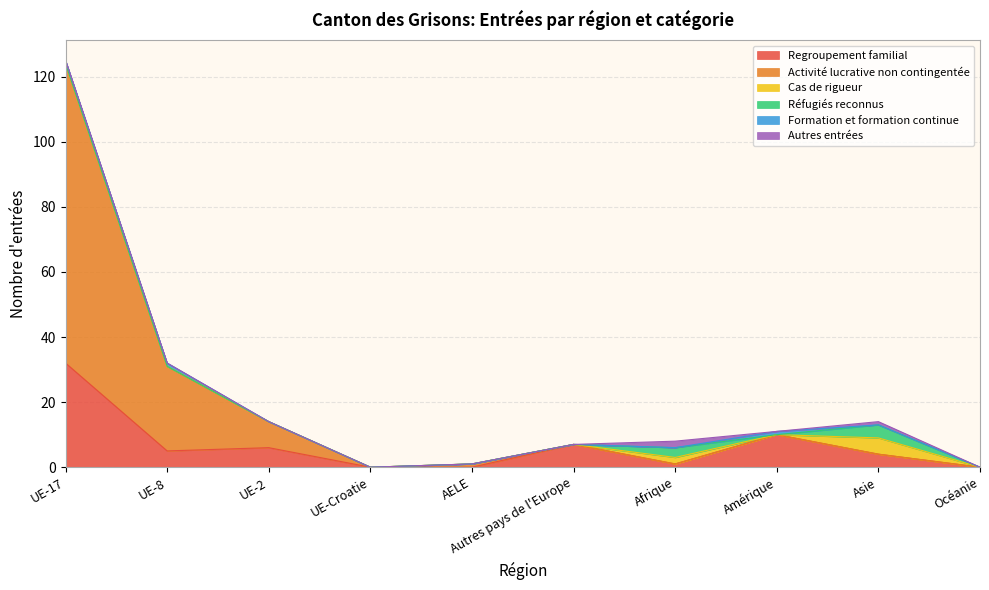

What is the label of the 4th point from the left?

UE-Croatie